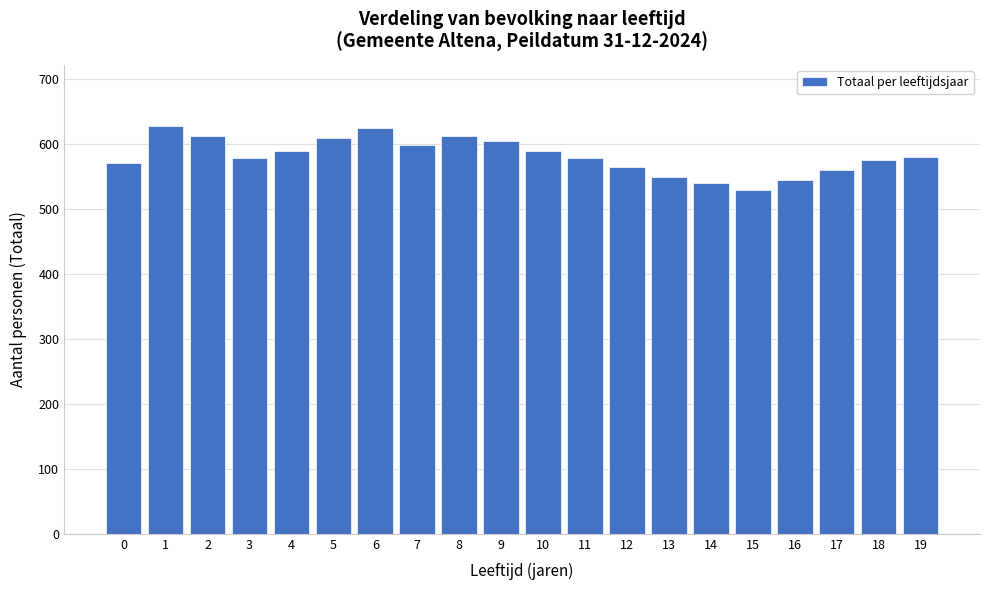

What is the difference between the values at 3 and 13?

29